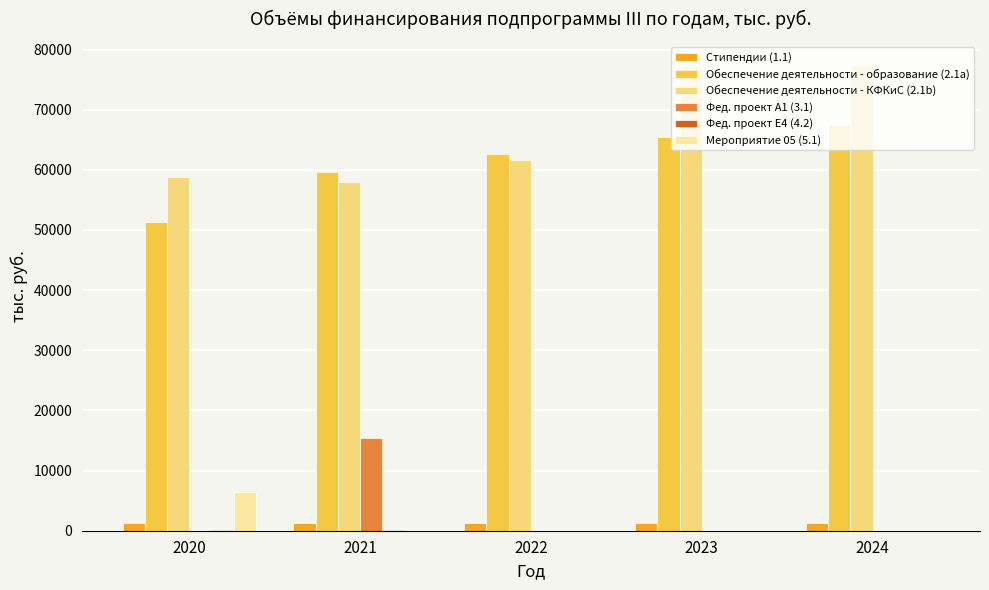

What is the sum of all Обеспечение деятельности - КФКиС (2.1b) values?

333235.4